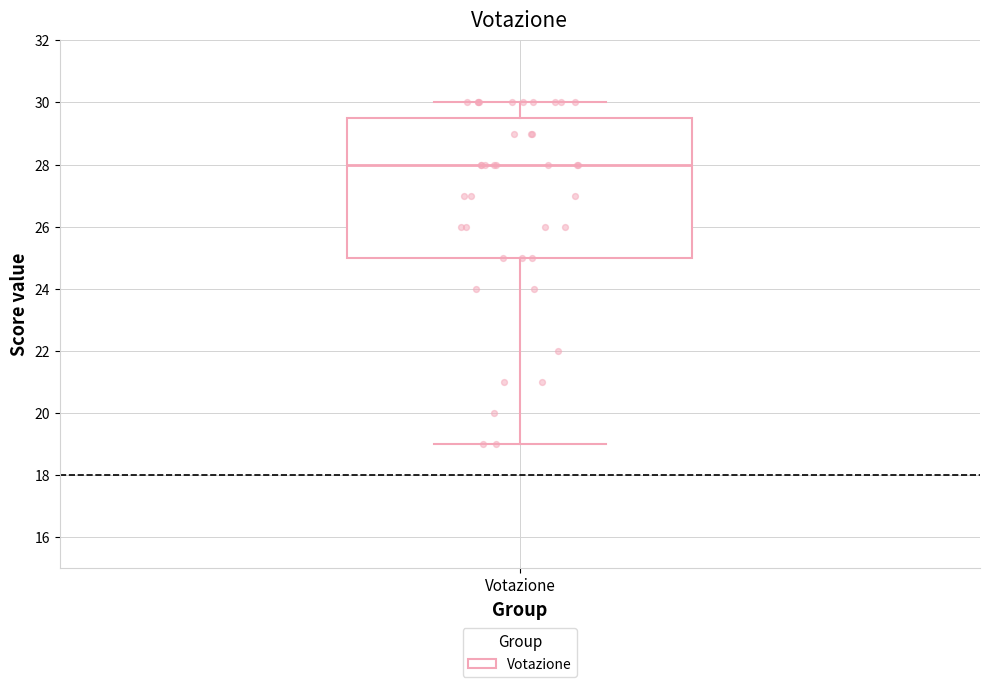

Transcribe this box plot: give where the median line is, the range the box spans, and where the two whiskers end, as read against the y-axis. The values are not printed on the chart, so give them approximately, as read against the axis.

median 28.0, box 25.0 to 29.6, whiskers 19.0 to 30.0